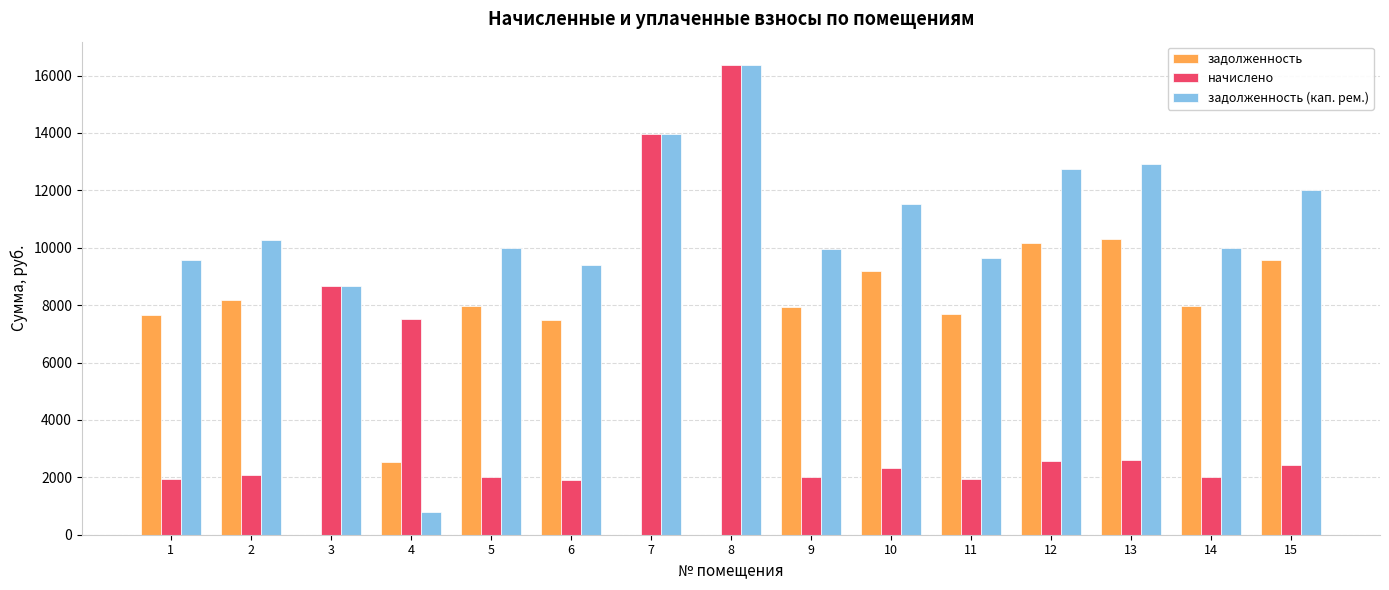

What is the average value of the начислено series?

4689.7